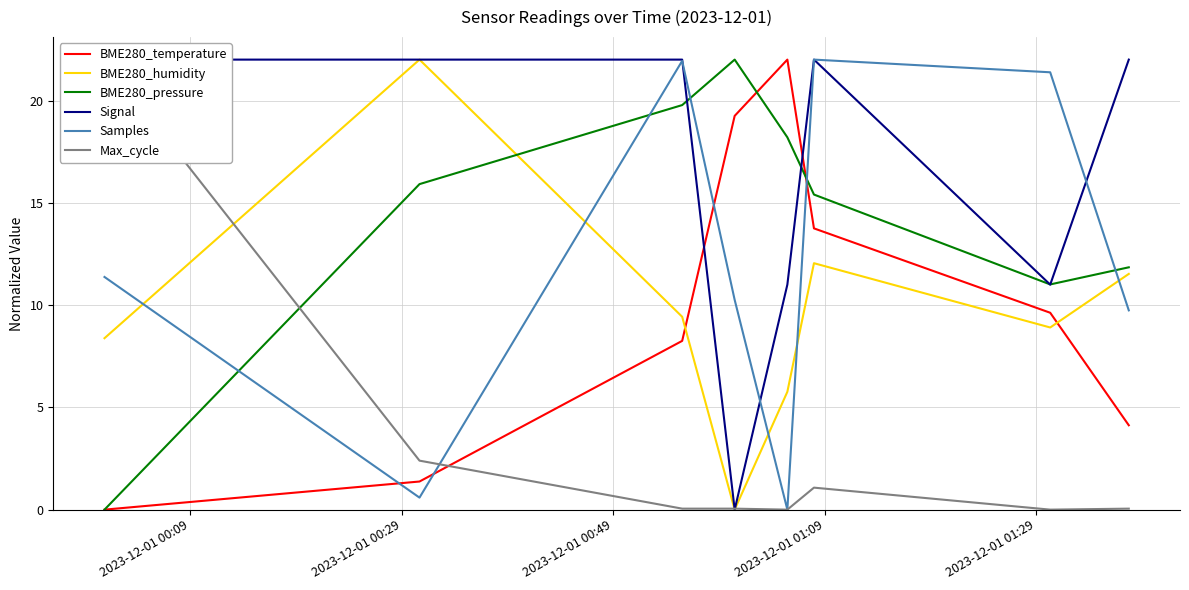

How many values in the BME280_pressure series exceed 15?

5